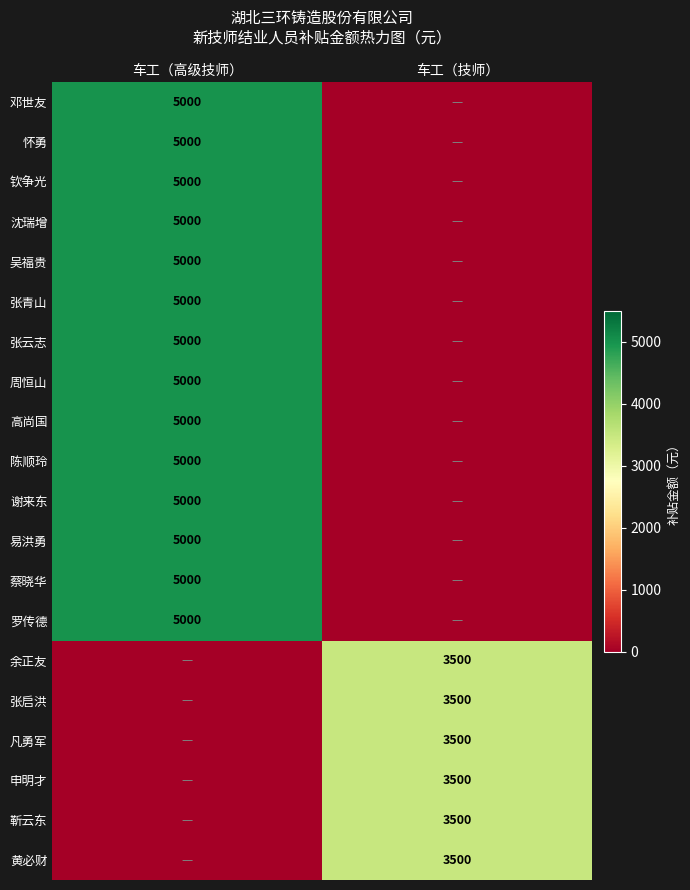

What is the spread (max minus min) of values at 车工（高级技师）?

5000